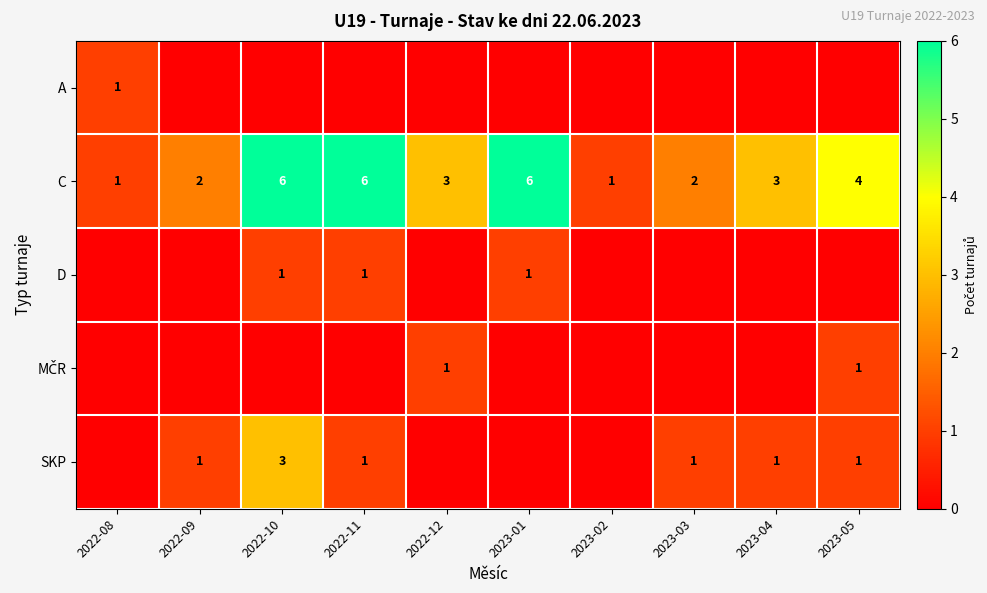

What is the difference between the highest and lowest values at 2023-02?

1